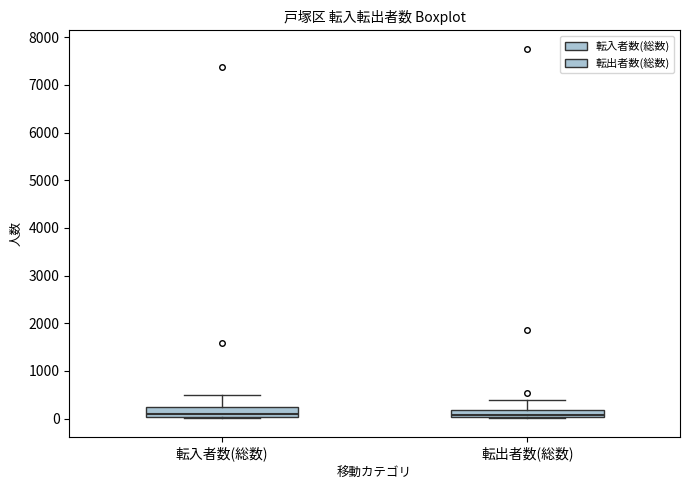

Where does the upper whisker of the box for 転入者数(総数) end on the y-axis? The values are not printed on the chart, so give them approximately, as read against the axis.

500